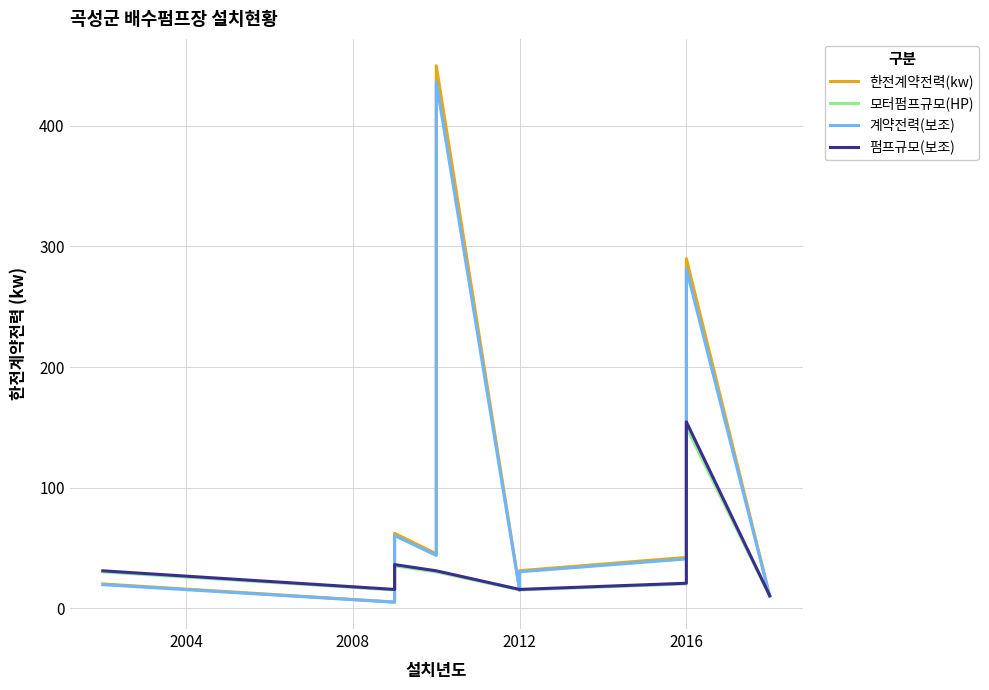

What is the difference between the 한전계약전력(kw) values at 9 and 8?

145.0